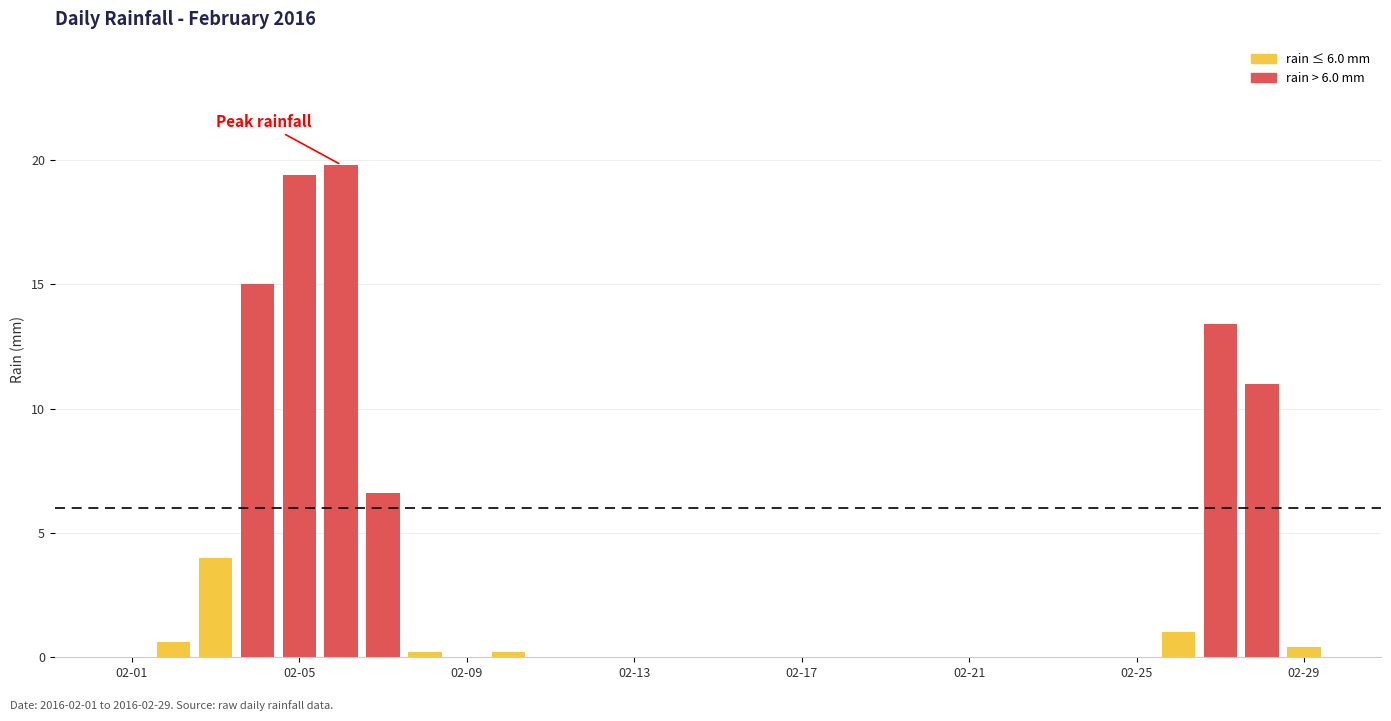

What is the sum of all values?

91.6